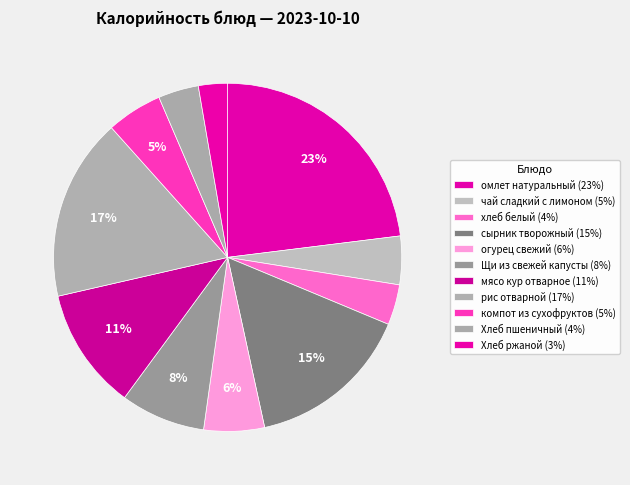

Approximately how many times larger is the value at омлет натуральный compared to сырник творожный?

1.5